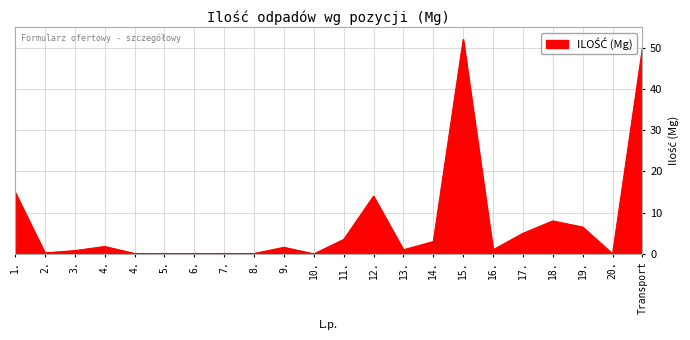

Is this an area chart (filled region under the line)?

Yes